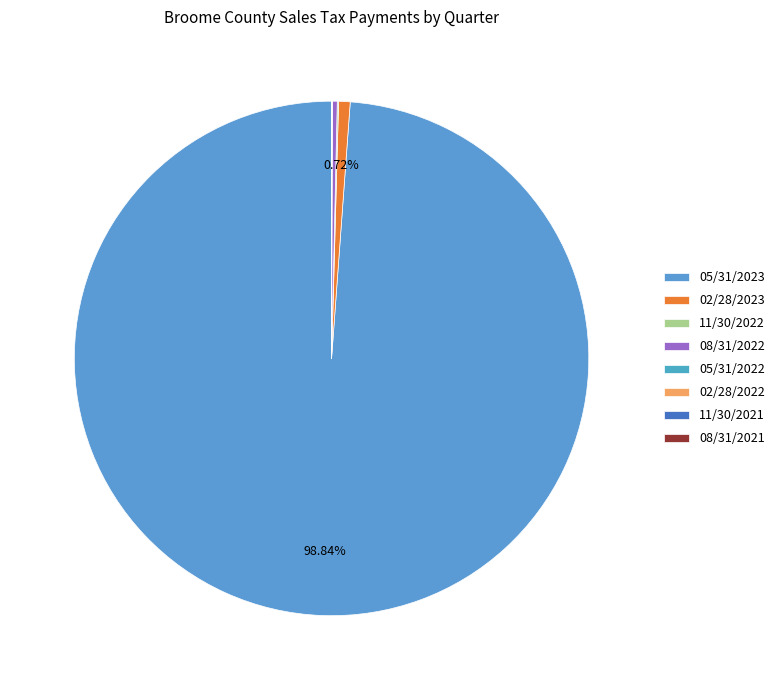

Which slice is the largest?

05/31/2023